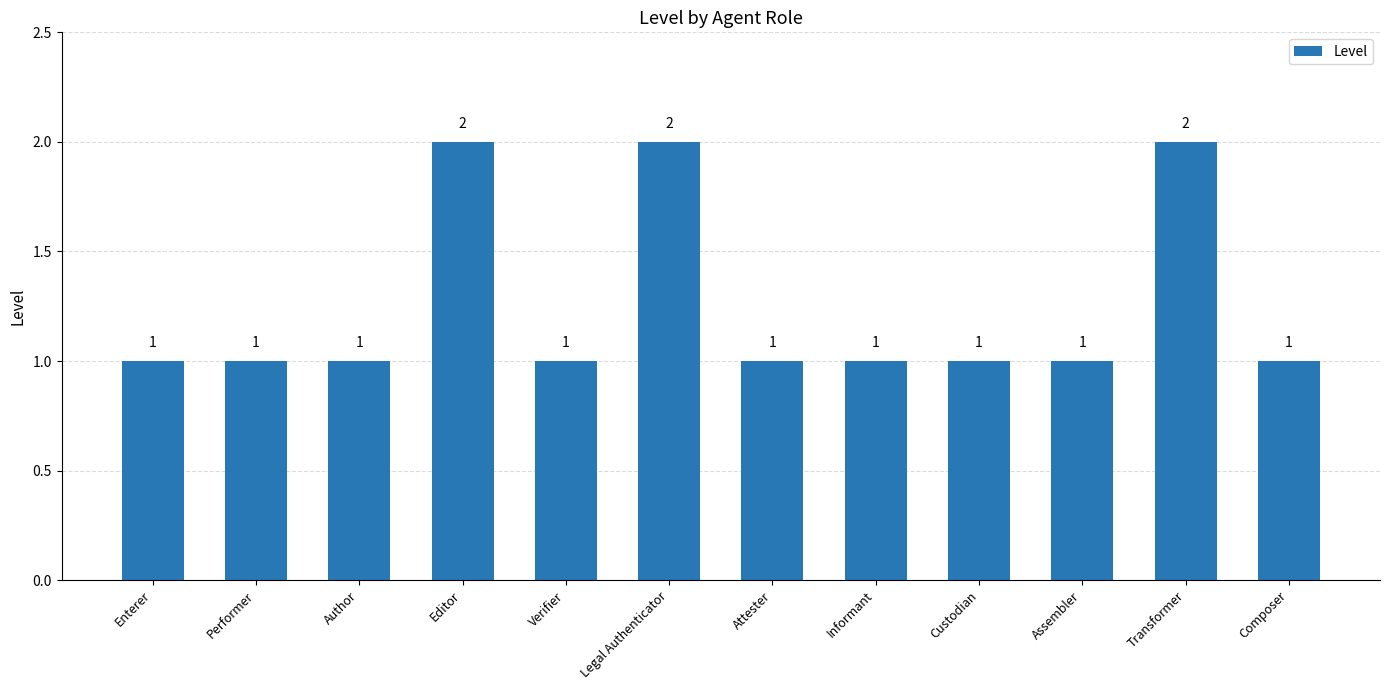

Count the values in the range 1 to 2.

12